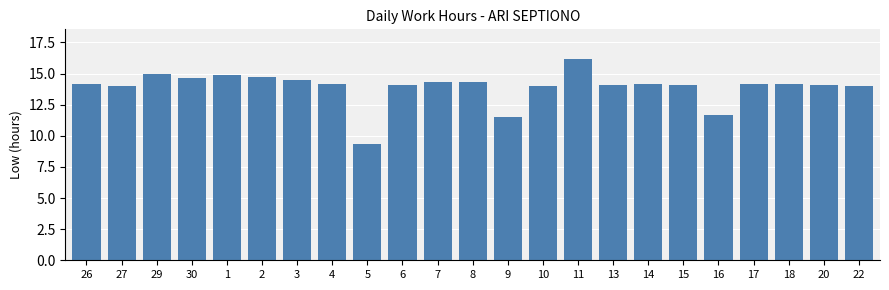

At which category does the chart reach its minimum across all series?

5